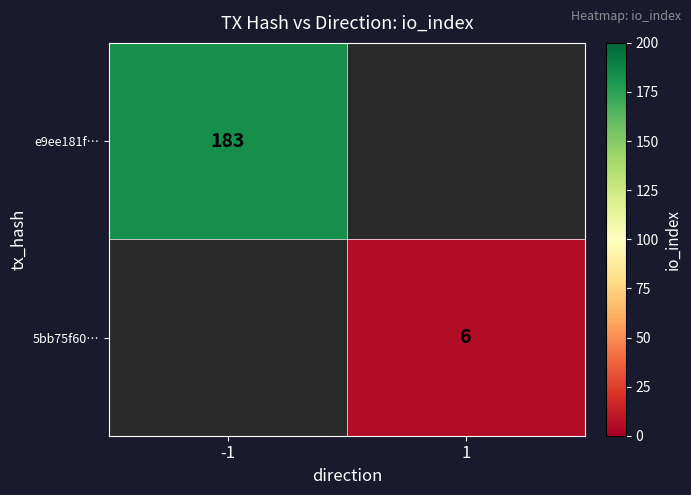

Is the value of e9ee181f… at -1 greater than the value of 5bb75f60… at 1?

Yes